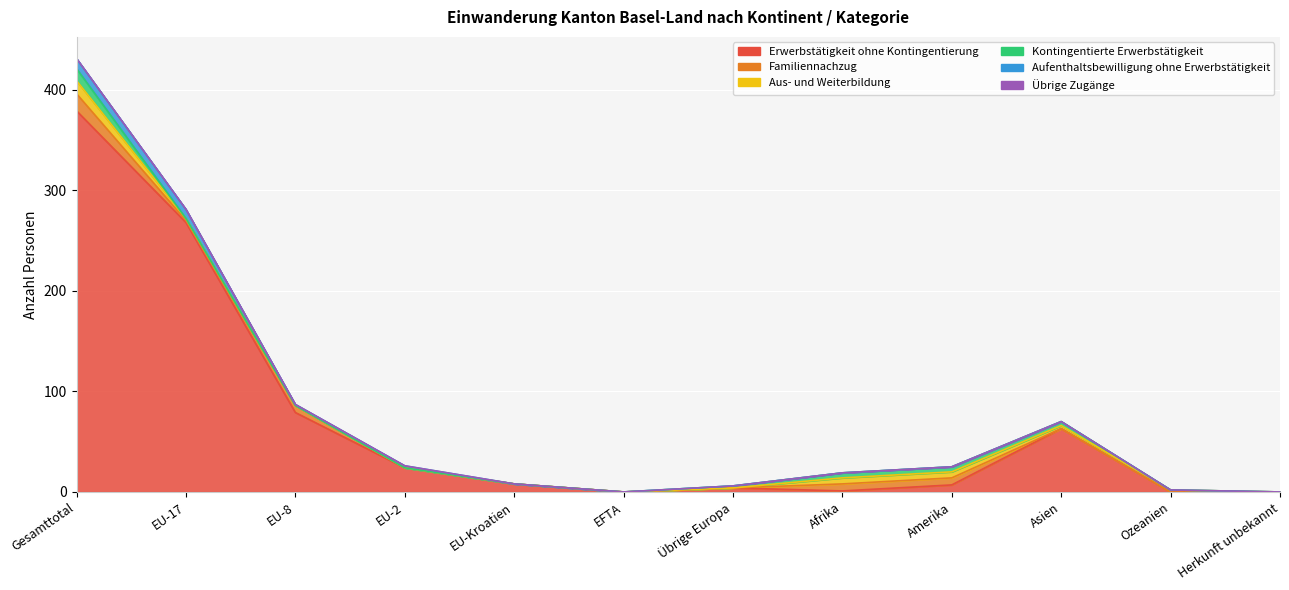

Between EU-17 and EU-8, which is larger?

EU-17